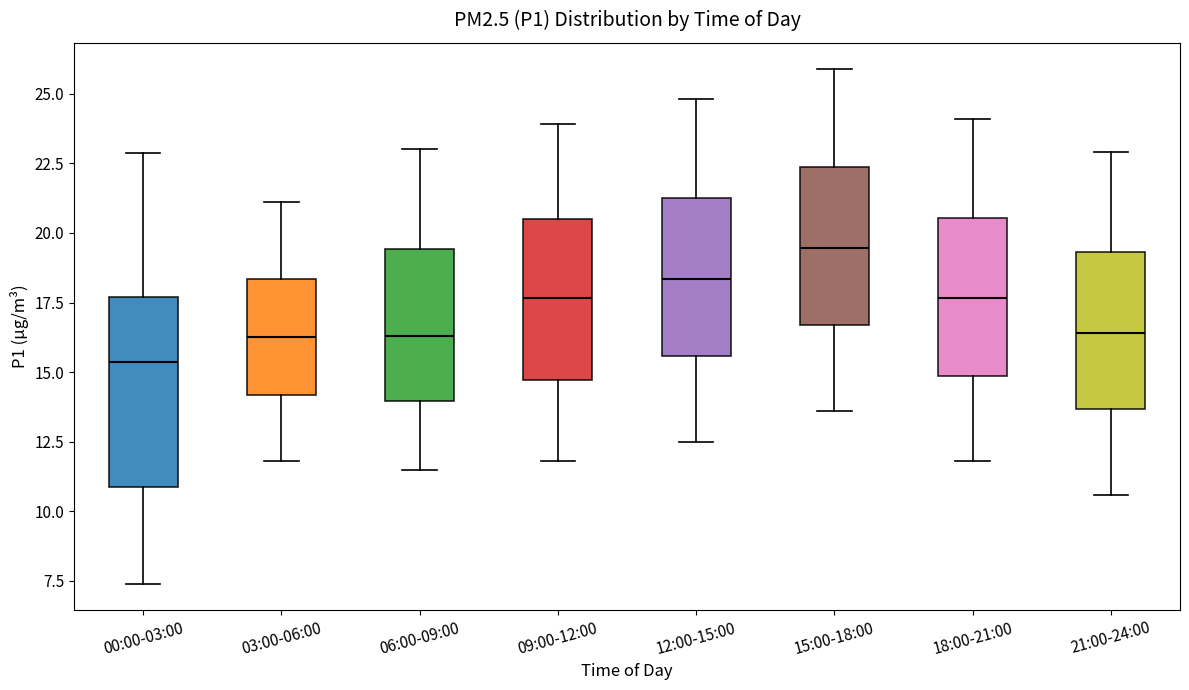

Which box is the tallest, from its lower edge to its upper edge?

00:00-03:00